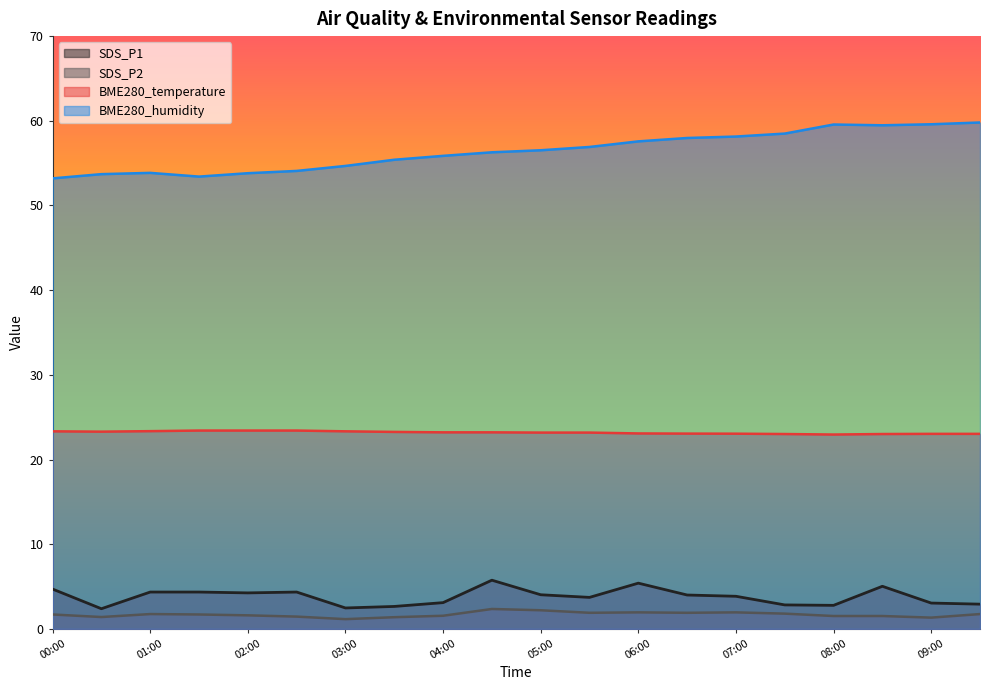

True or false: SDS_P2 has a value of 1.8 at 07:30.

True